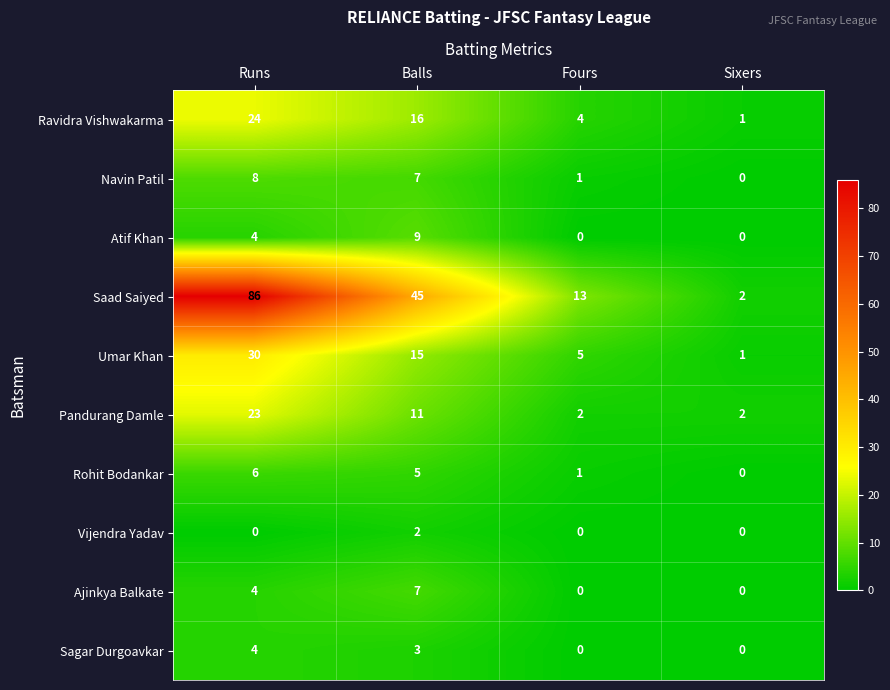

Which category has the highest value across all series?

Runs